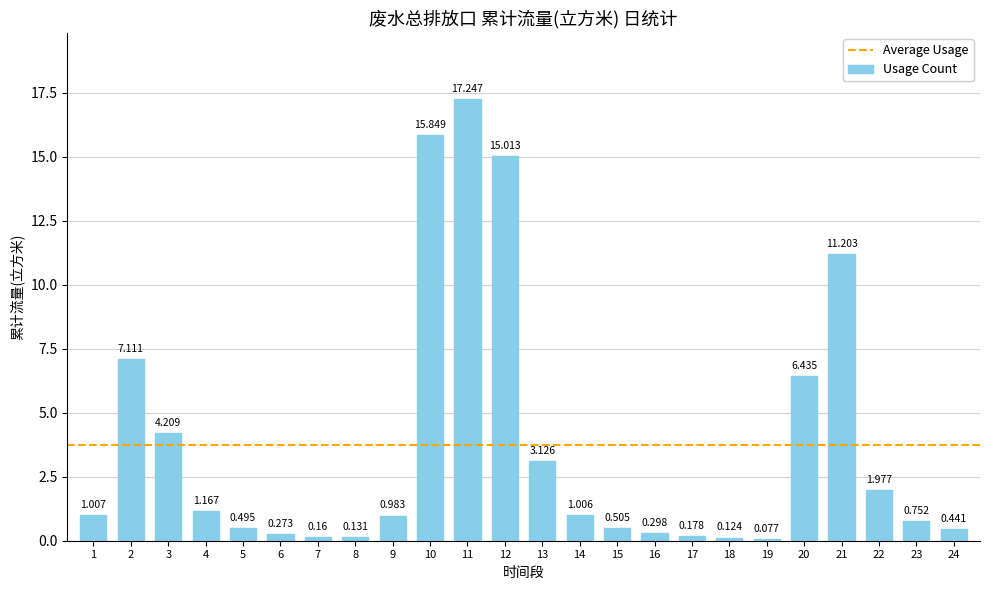

List the labels in order of value, smallest first.

19, 18, 8, 7, 17, 6, 16, 24, 5, 15, 23, 9, 14, 1, 4, 22, 13, 3, 20, 2, 21, 12, 10, 11